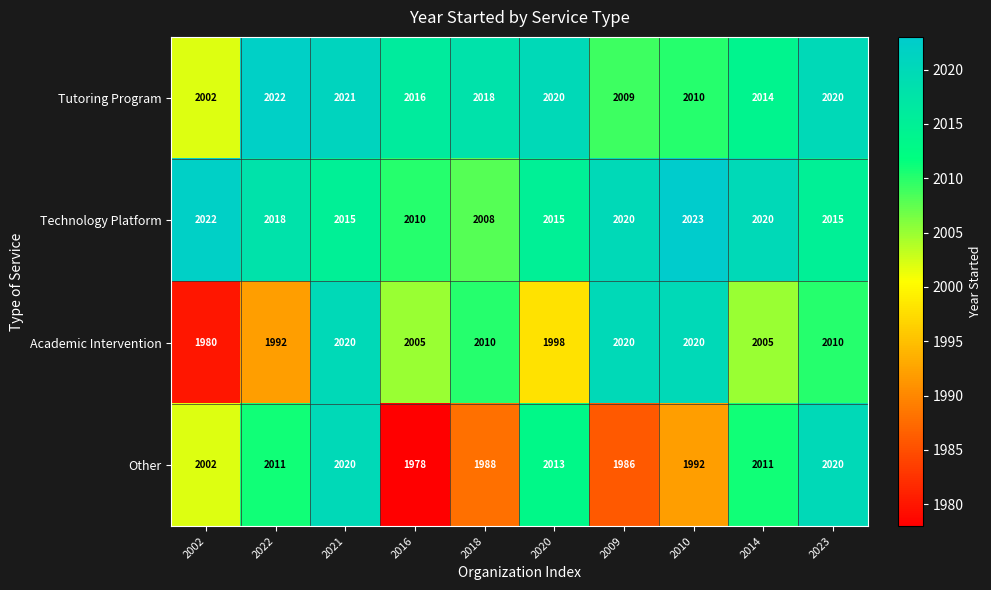

Which category has the highest value across all series?

2010